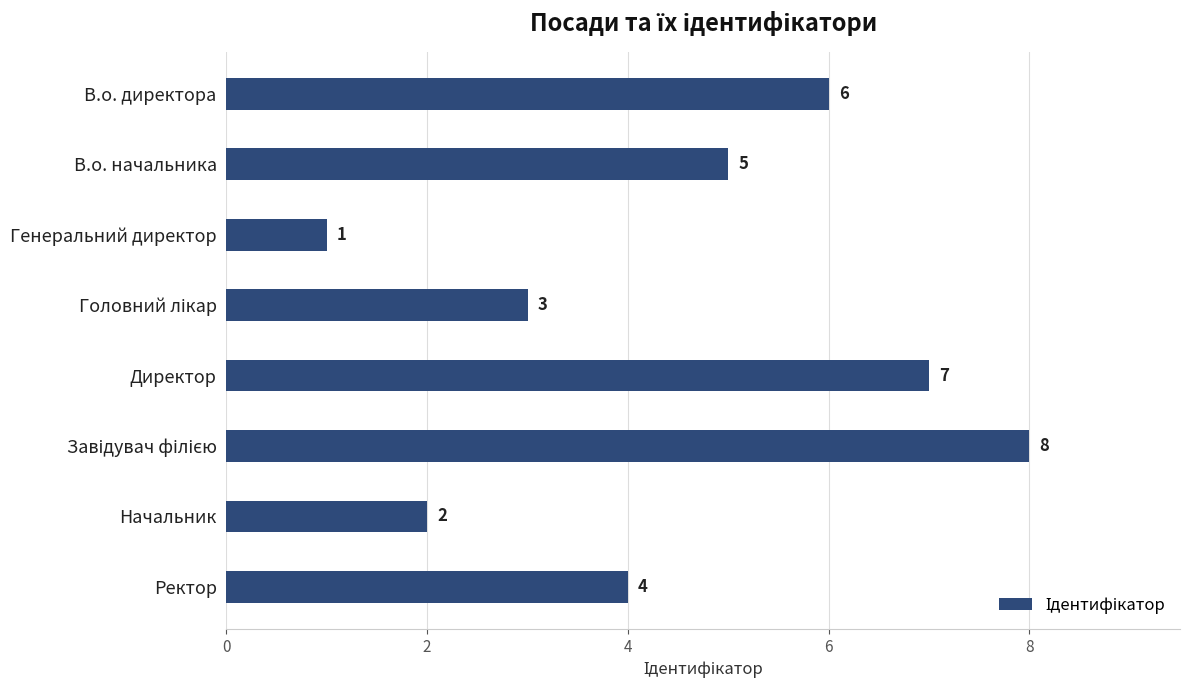

Which category has the lowest value across all series?

Генеральний директор